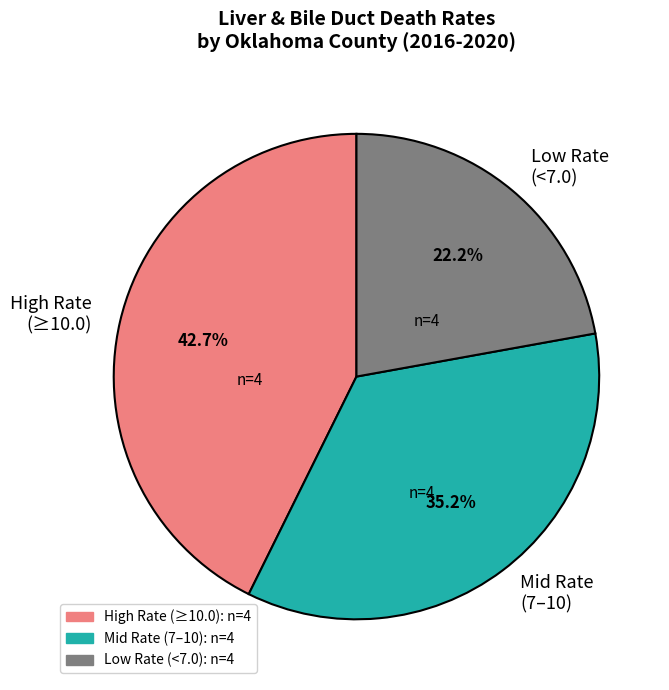

Is the sum of Low Rate (<7.0) and Mid Rate (7–10) greater than half?

Yes